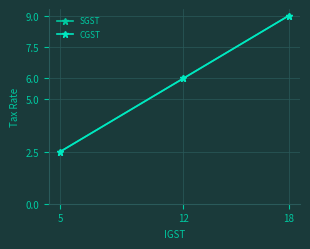

Is this an area chart (filled region under the line)?

No